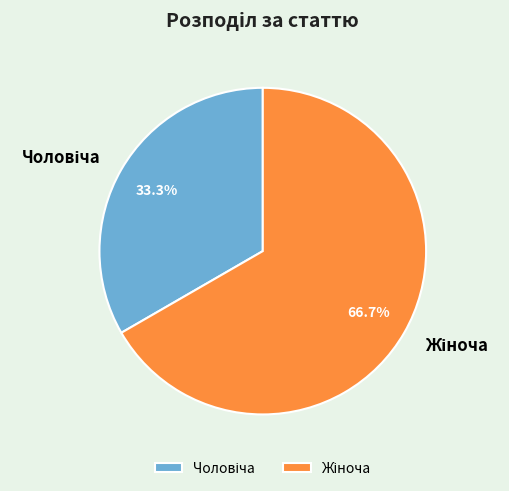

Is there a majority slice in this chart?

Yes